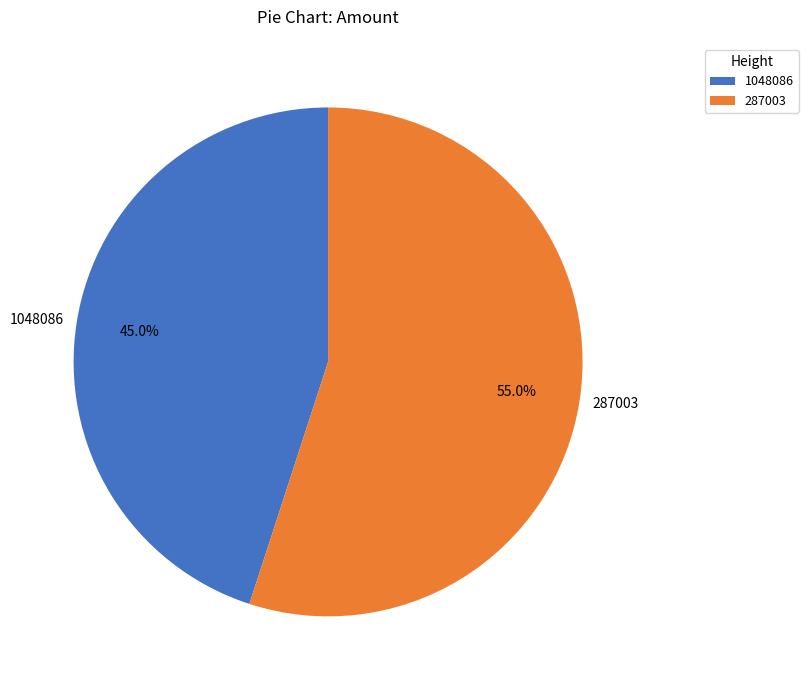

To the nearest percent, what portion does 1048086 represent?

45%